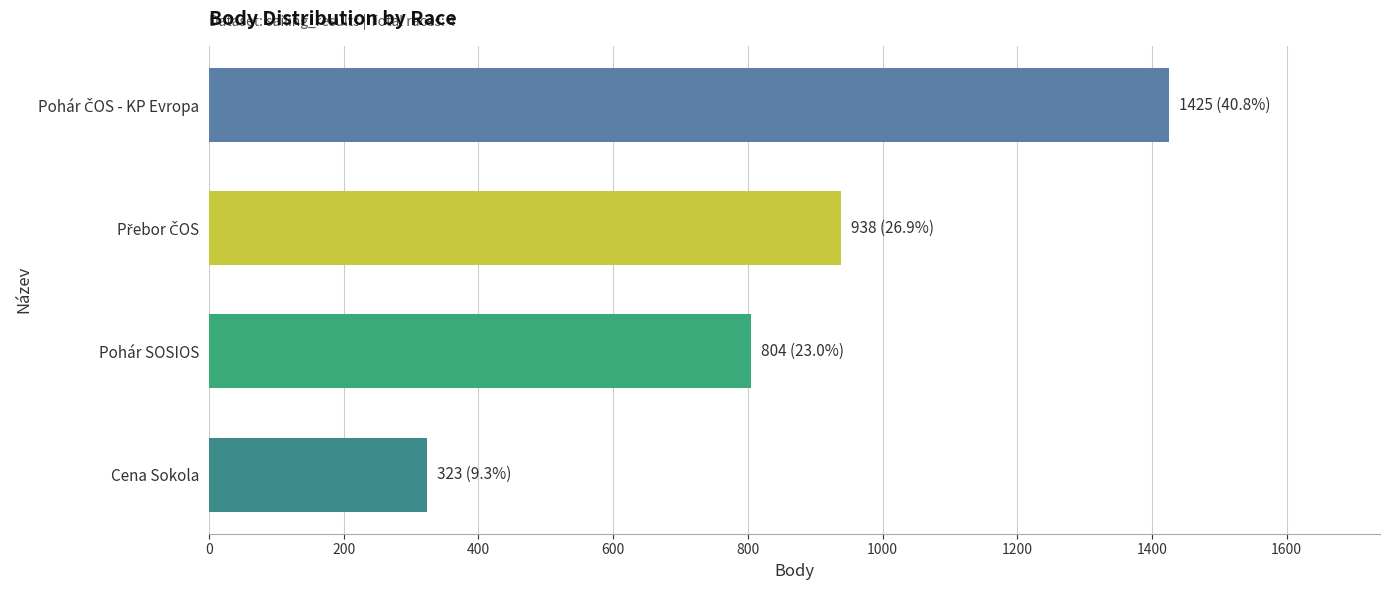

Does the chart contain stacked bars?

No